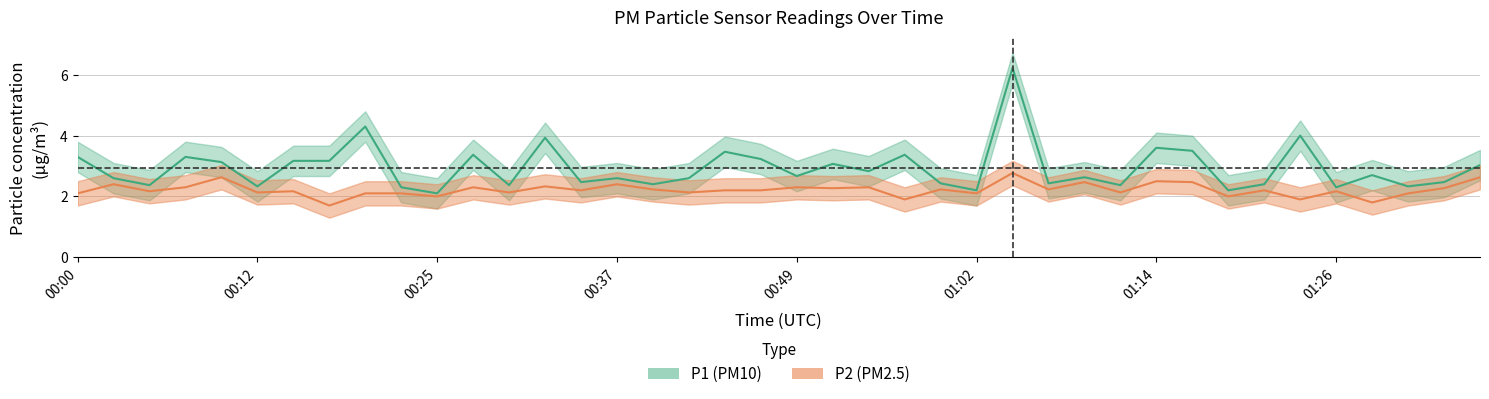

True or false: P1 and P2 intersect in this chart.

False